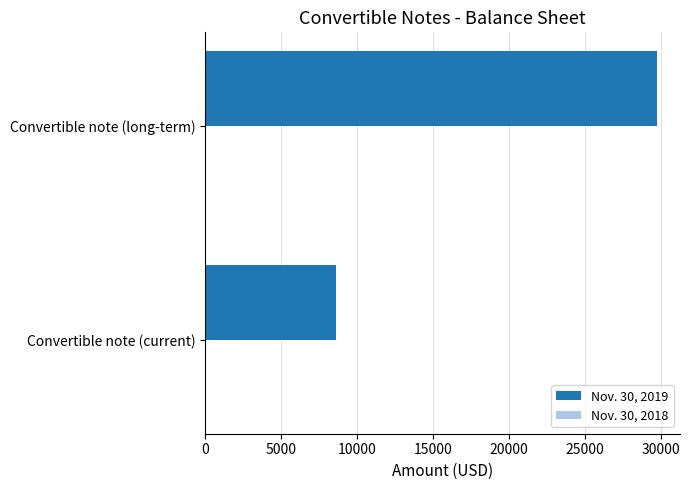

What is the approximate value at Convertible note (current), to the nearest 10?

8620